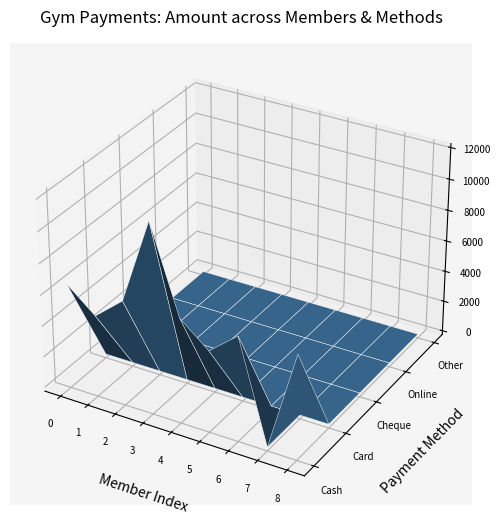

Reading left to right, list all the values displayed in this chart.

cash: cash=6499	card=4999	cheque=6499	online=11999	other=6499	5=4999	6=6499	7=0	8=6499
card: cash=0	card=0	cheque=0	online=0	other=0	5=0	6=0	7=0	8=0
cheque: cash=0	card=0	cheque=0	online=0	other=0	5=0	6=0	7=0	8=0
online: cash=0	card=0	cheque=0	online=0	other=0	5=0	6=0	7=0	8=0
other: cash=0	card=0	cheque=0	online=0	other=0	5=0	6=0	7=0	8=0